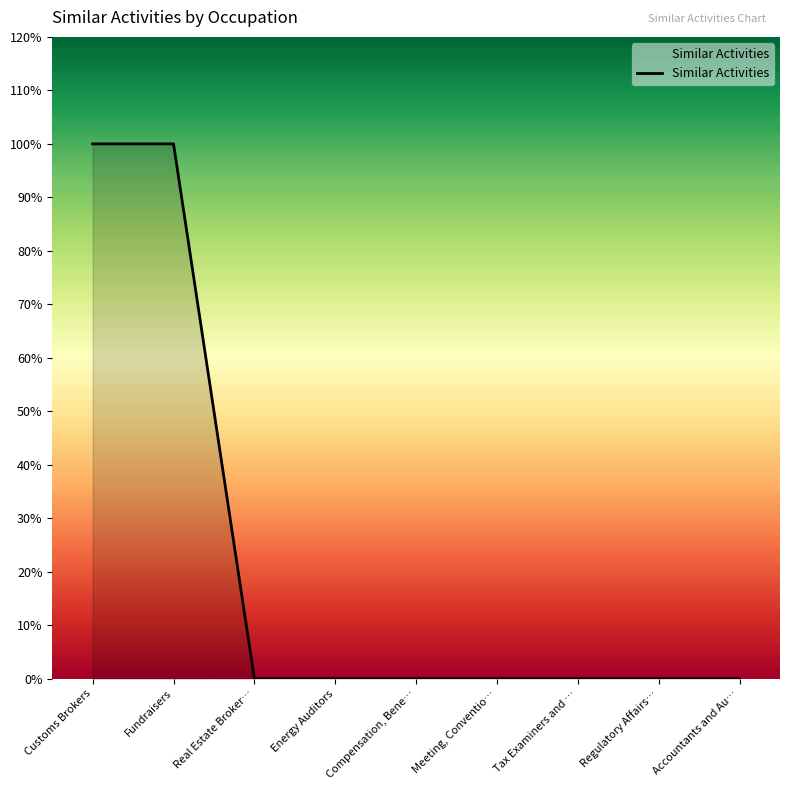

Between Real Estate Broker… and Compensation, Bene…, which is larger?

Real Estate Broker…